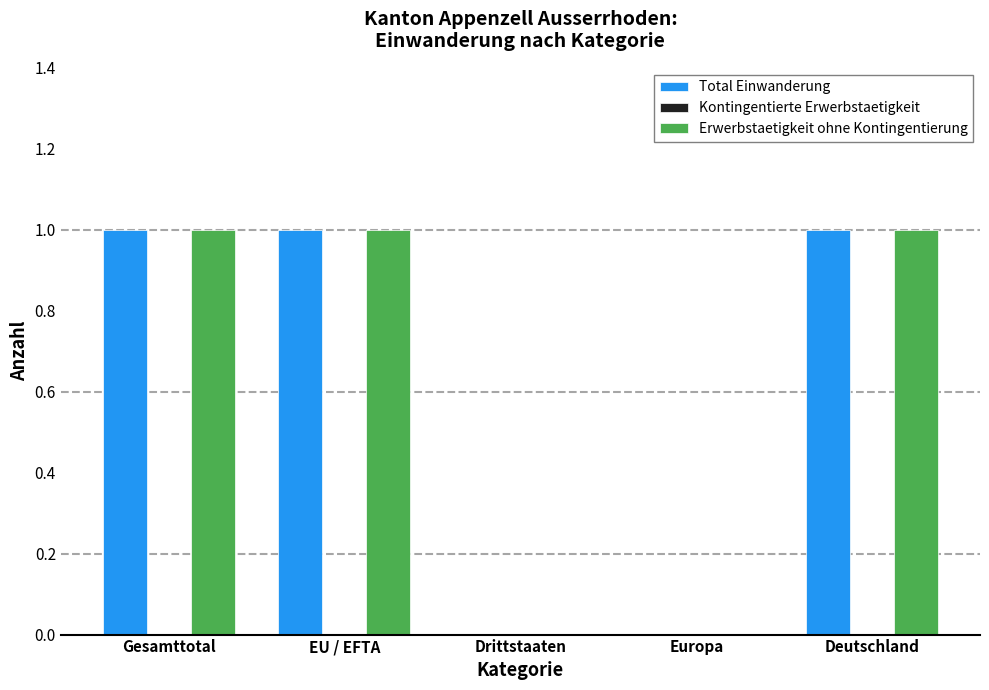

The value of Total Einwanderung at EU / EFTA is 1. True or false?

True